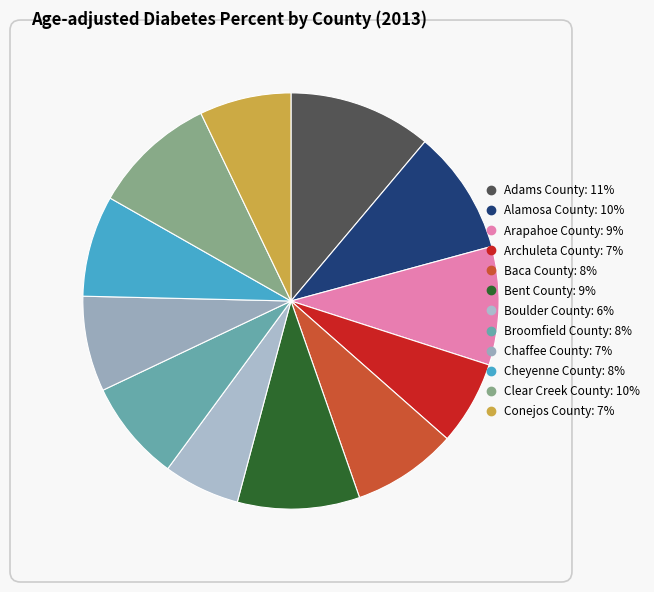

Which category has the smallest portion of the pie?

Boulder County